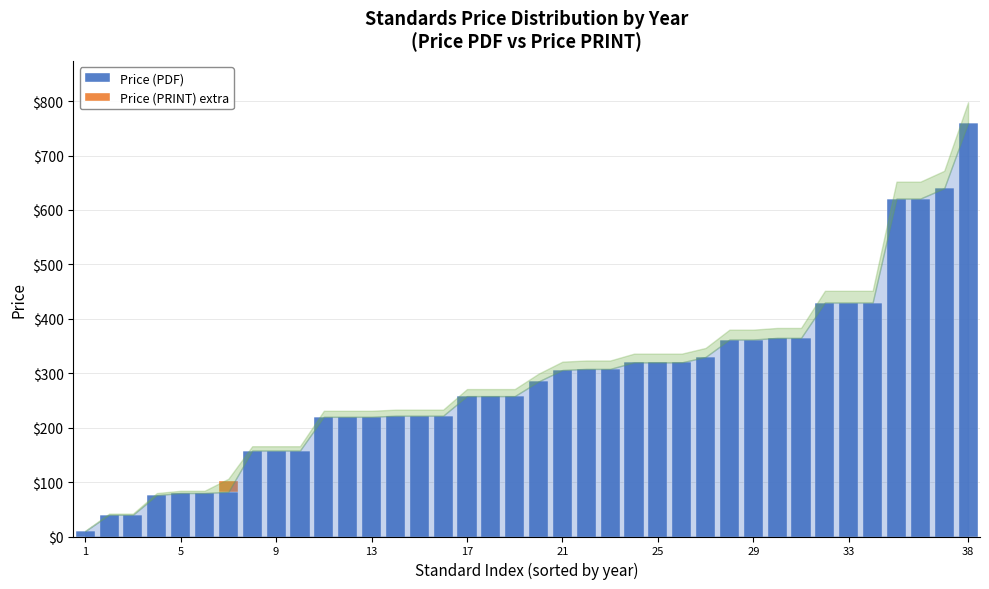

What is the sum of all Price (PDF) values?

10865